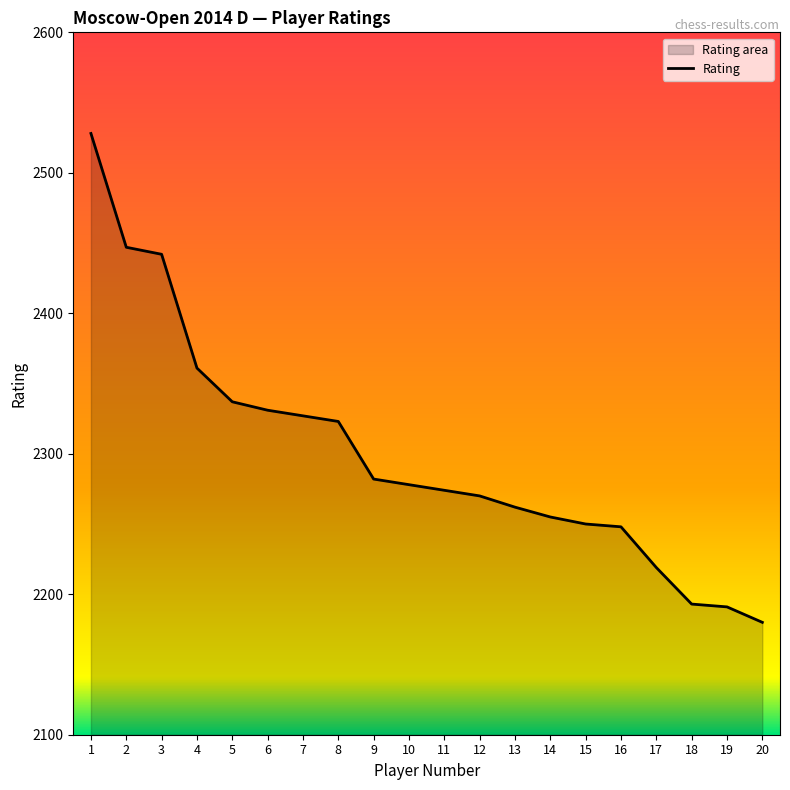

Reading left to right, list all the values displayed in this chart.

1=2528	2=2447	3=2442	4=2361	5=2337	6=2331	7=2327	8=2323	9=2282	10=2278	11=2274	12=2270	13=2262	14=2255	15=2250	16=2248	17=2219	18=2193	19=2191	20=2180